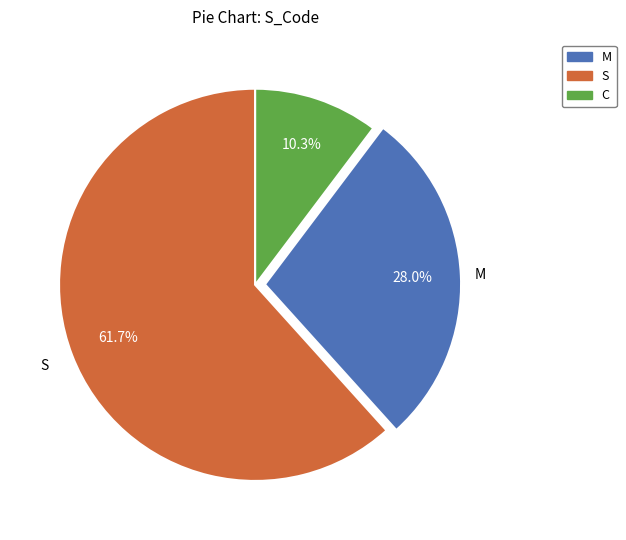

Is there any slice that represents more than half of the pie?

Yes